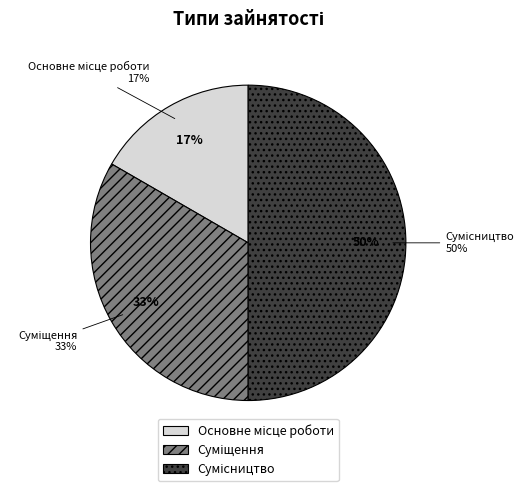

To the nearest percent, what portion does Суміщення represent?

33%